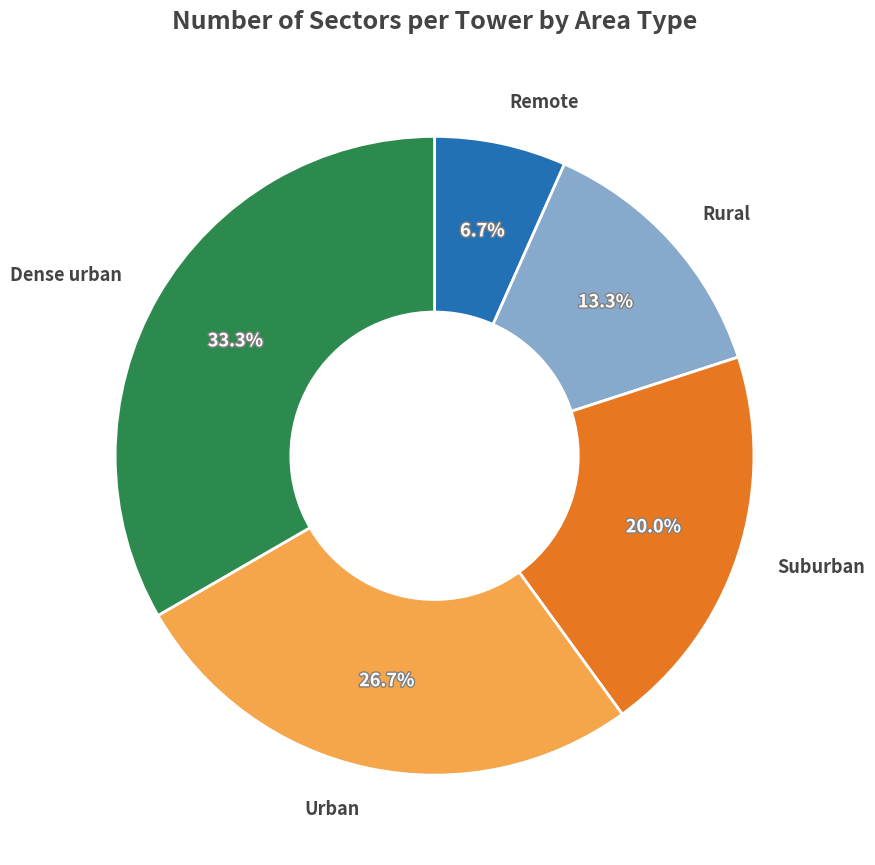

Does Remote represent more than half of the total?

No